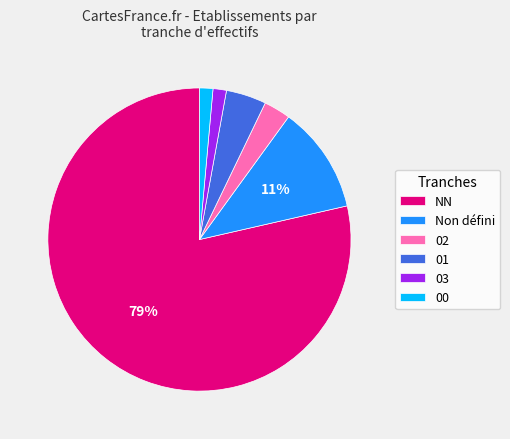

What is the largest slice in the pie chart?

NN